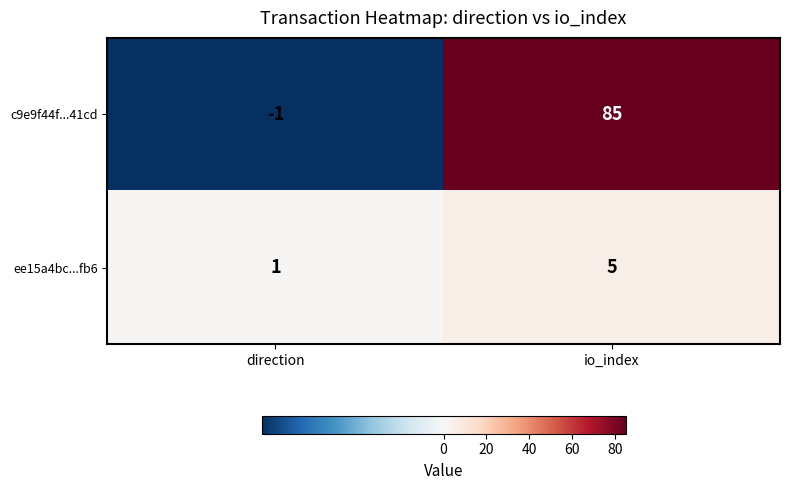

List the series in order of their overall mean, lowest first.

ee15a4bc...fb6, c9e9f44f...41cd